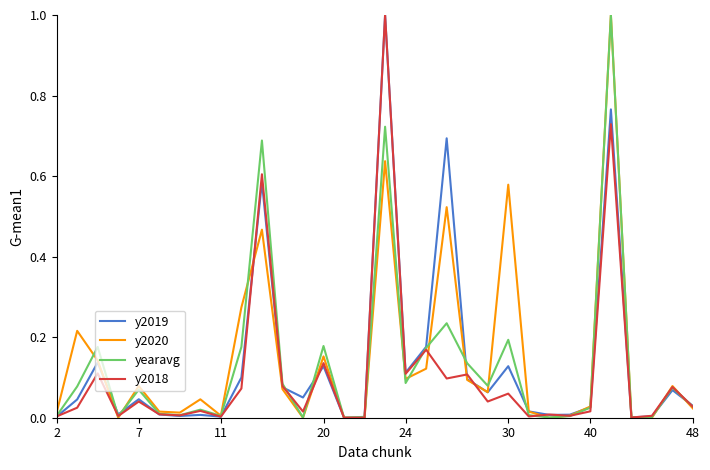

What is the maximum value for y2020?

1.0